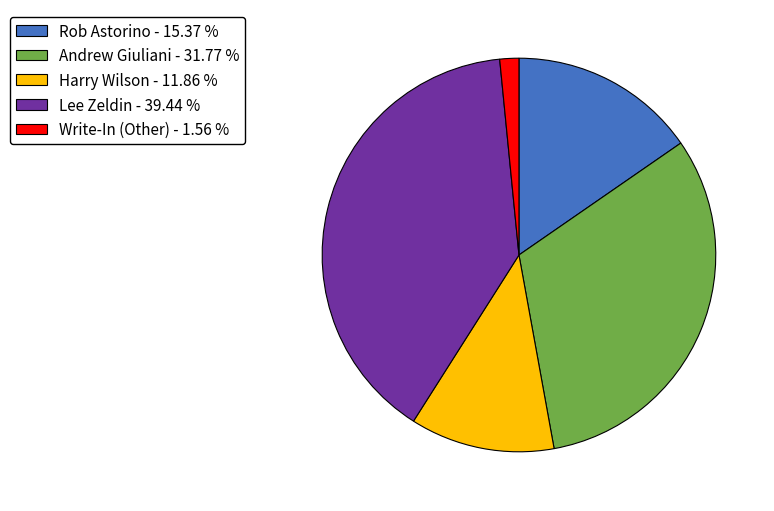

True or false: Lee Zeldin accounts for 39% of the total.

True